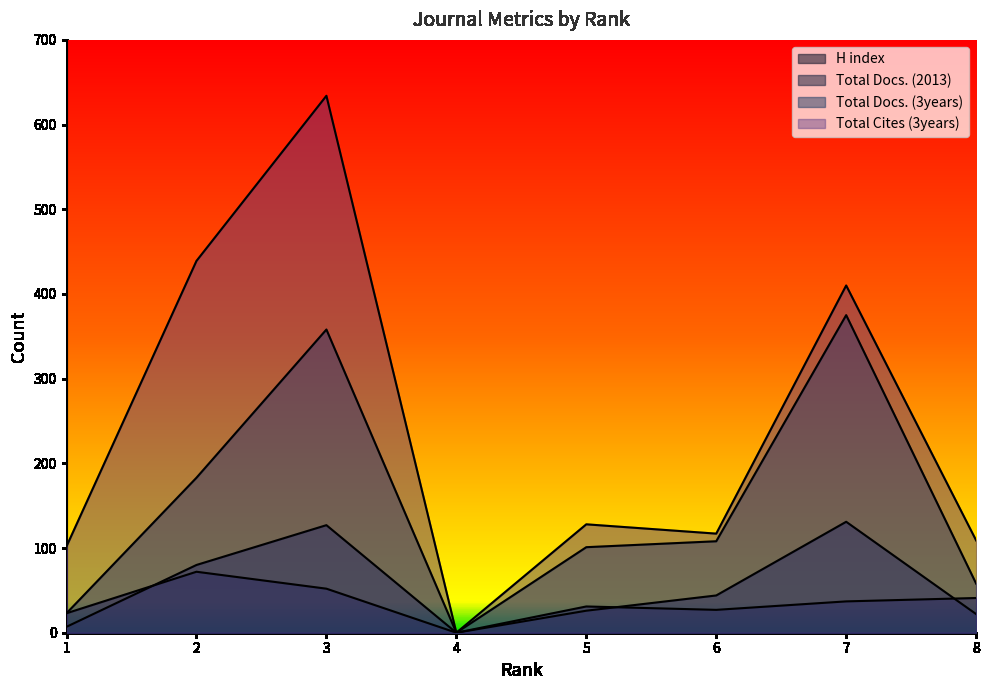

Rank the categories by Total Docs. (2013) value from highest to lowest.

7, 3, 2, 6, 5, 8, 1, 4